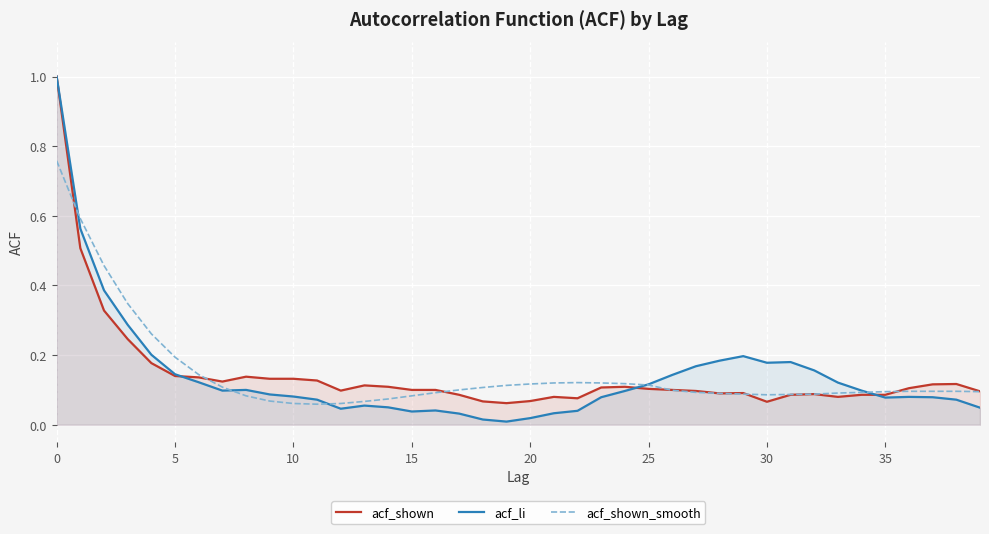

What is the highest value of the acf_shown series?

1.0